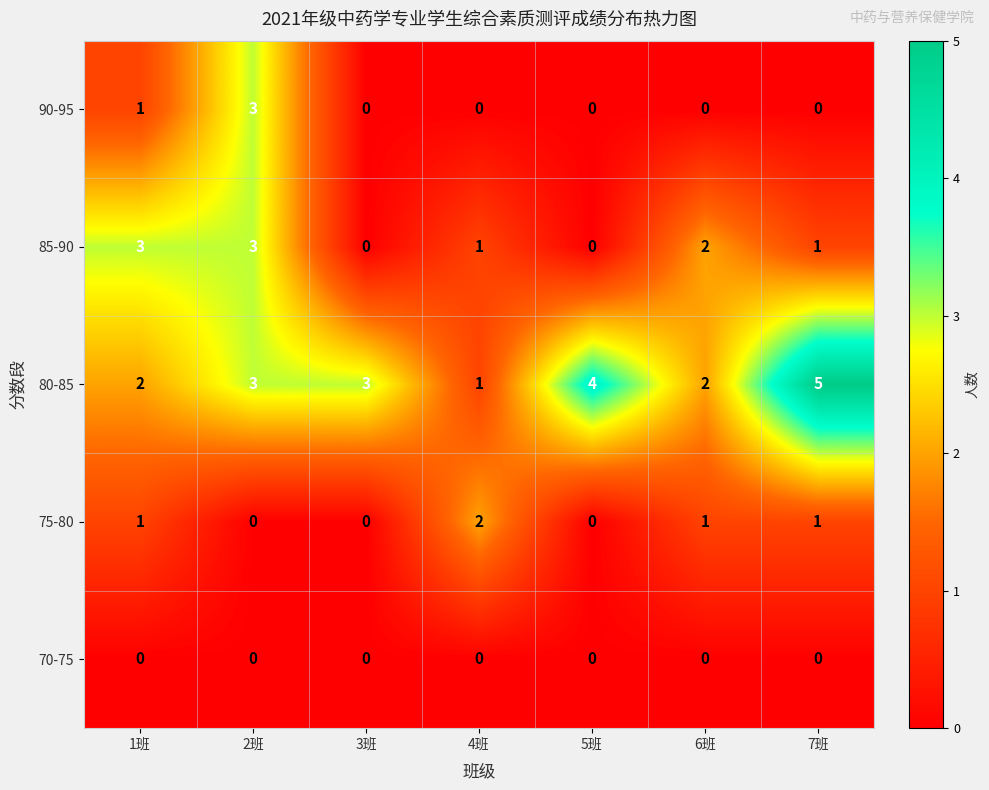

Count the 80-85 values in the range 2 to 4.

5